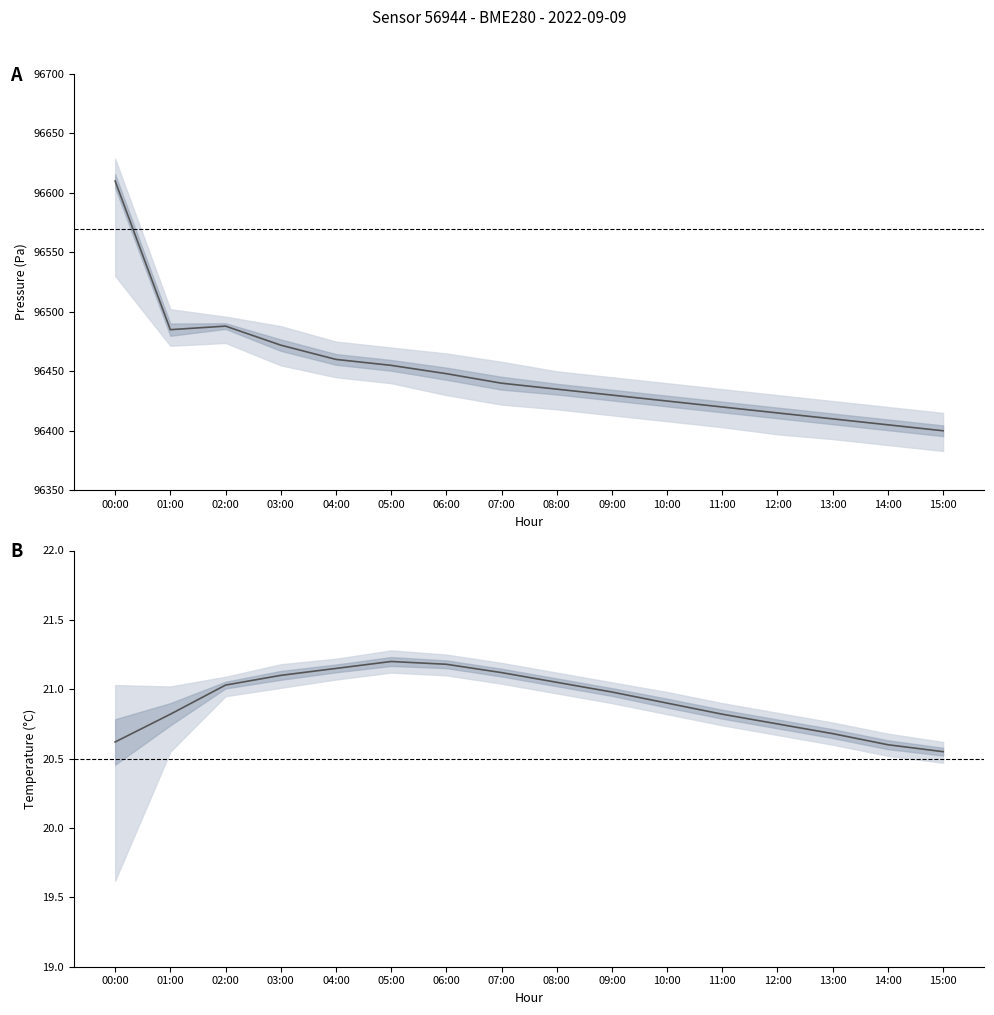

At which category does the chart reach its peak across all series?

00:00